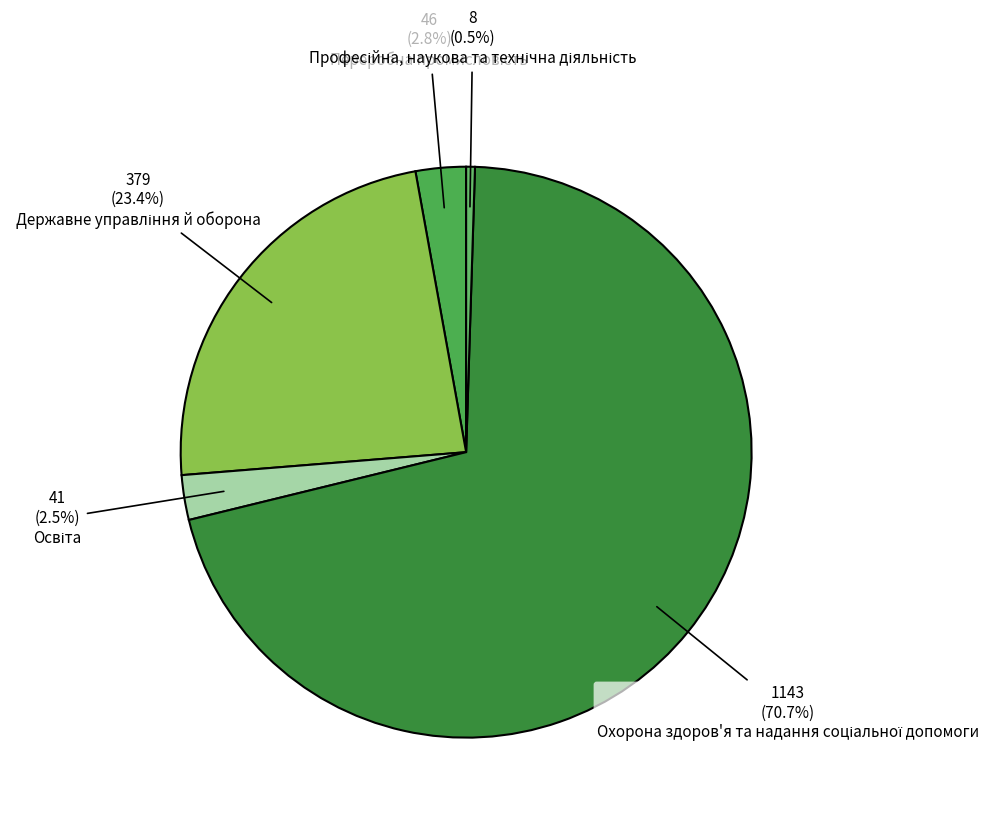

What is the largest slice in the pie chart?

Охорона здоров'я та надання соціальної допомоги